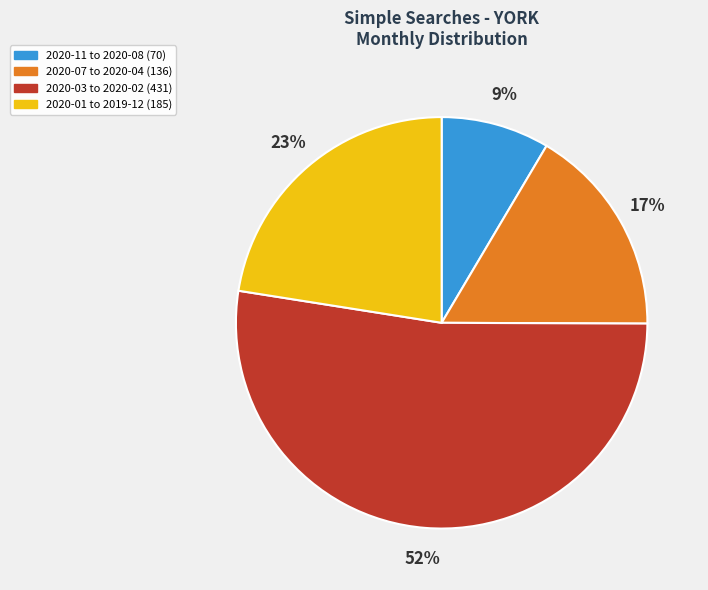

Combined, do 2020-03 to 2020-02 (431) and 2020-01 to 2019-12 (185) account for over 50%?

Yes